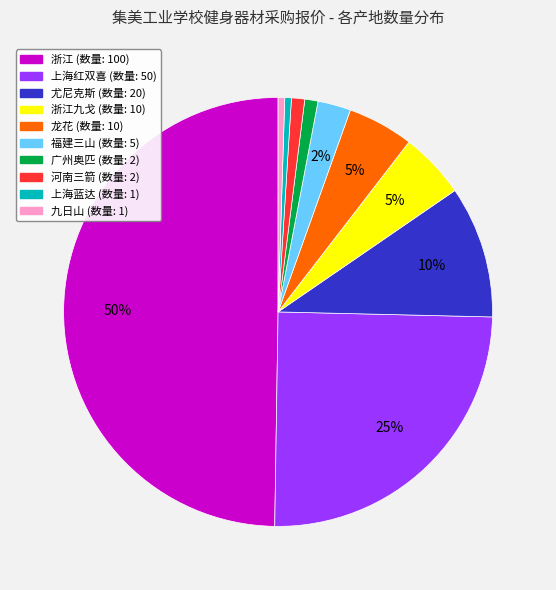

To the nearest percent, what is the average slice percentage?

10%